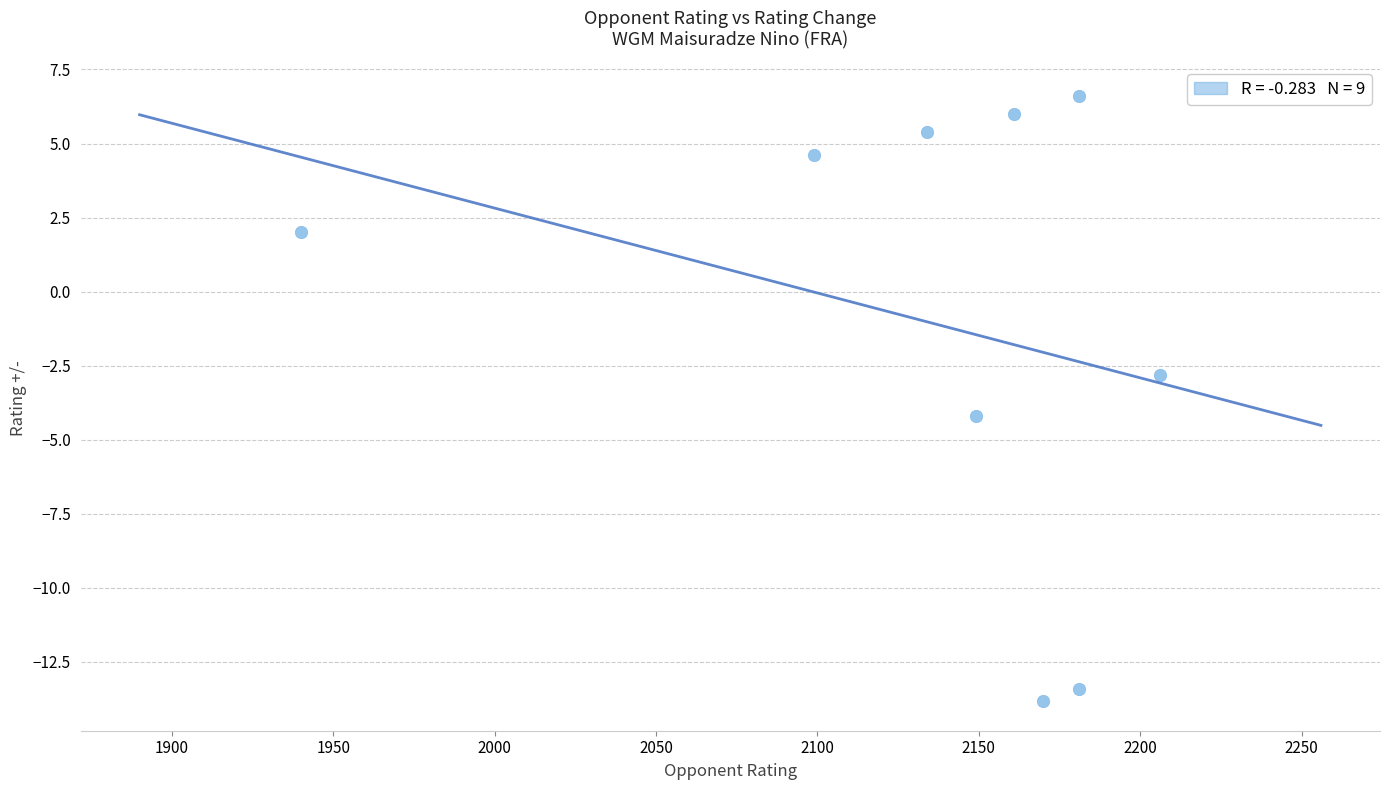

What is the range of Y values (max minus min)?

20.4